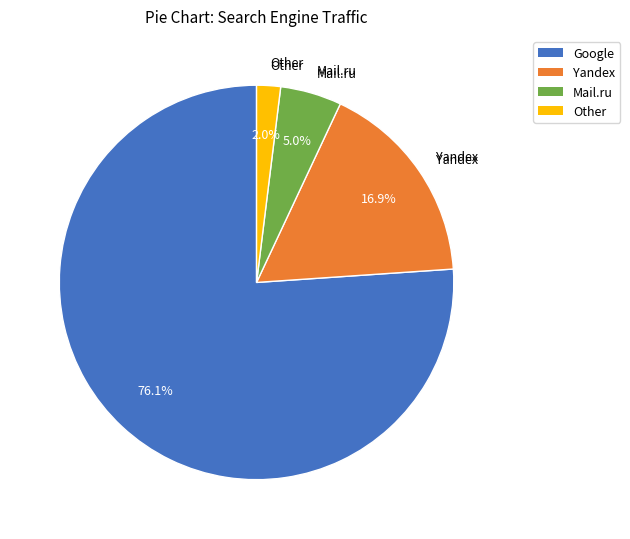

Count the number of slices in the pie.

4